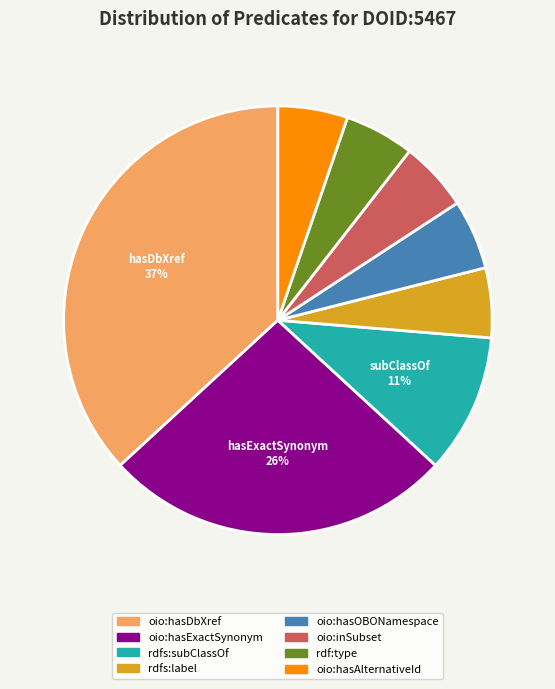

To the nearest percent, what is the average slice percentage?

12%